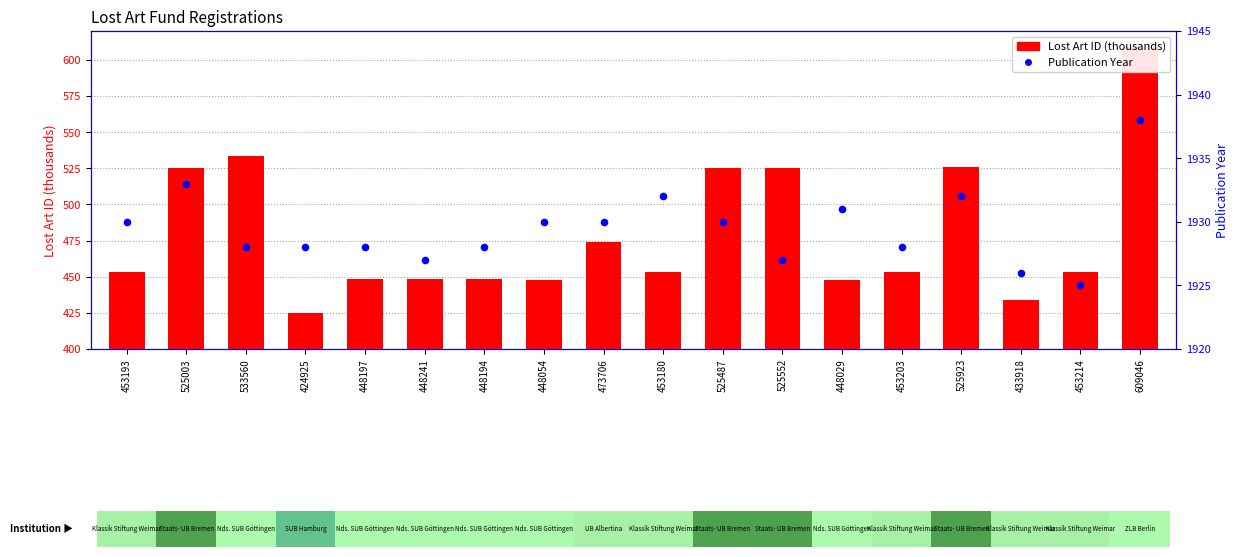

Which series contains the highest Y value?

Publication Year